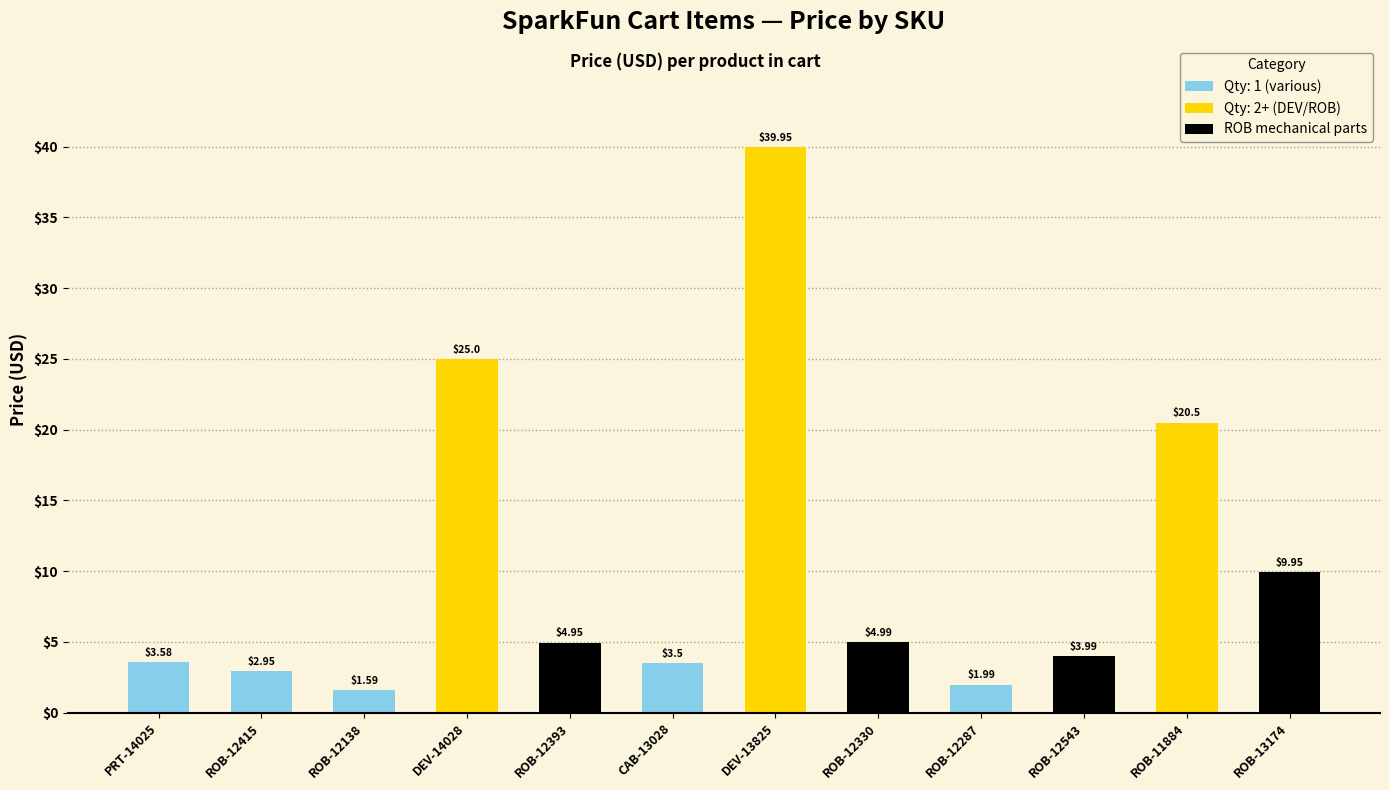

What is the change in value from CAB-13028 to ROB-12287?

-1.5